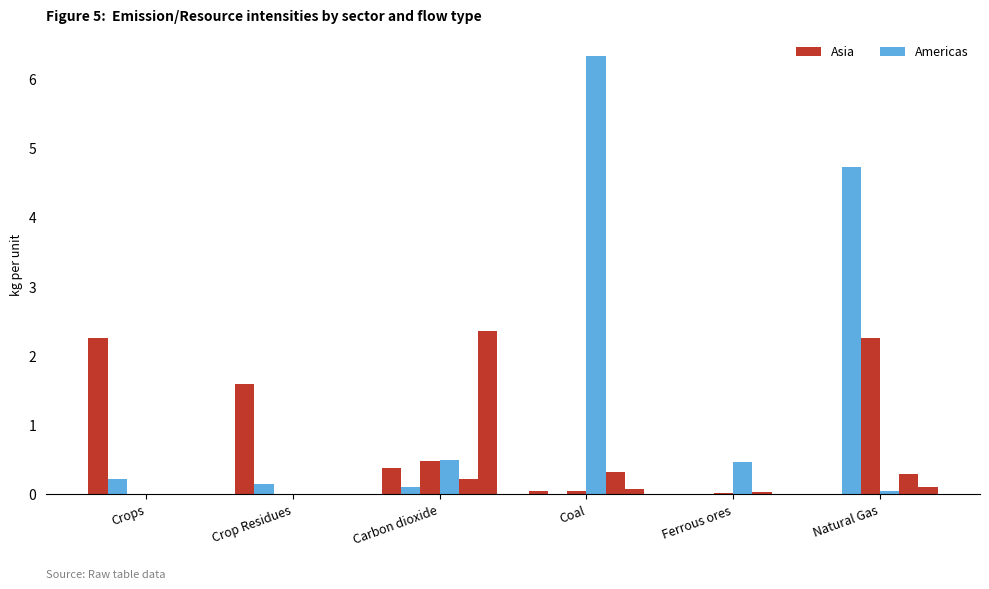

At which label does Americas reach its minimum?

Crop Residues